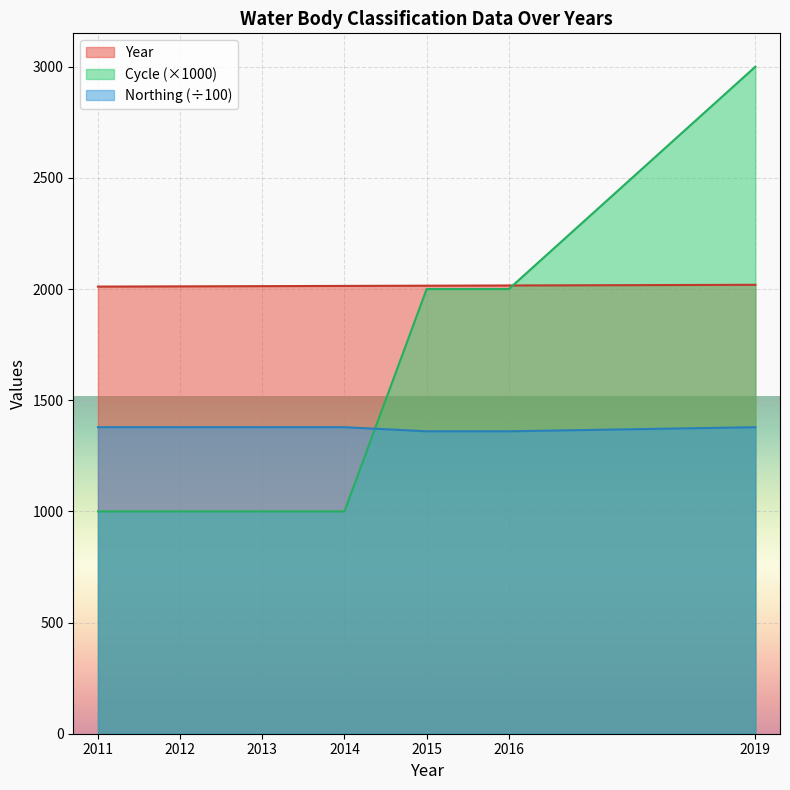

At which label is Northing closest to 1369?

2015